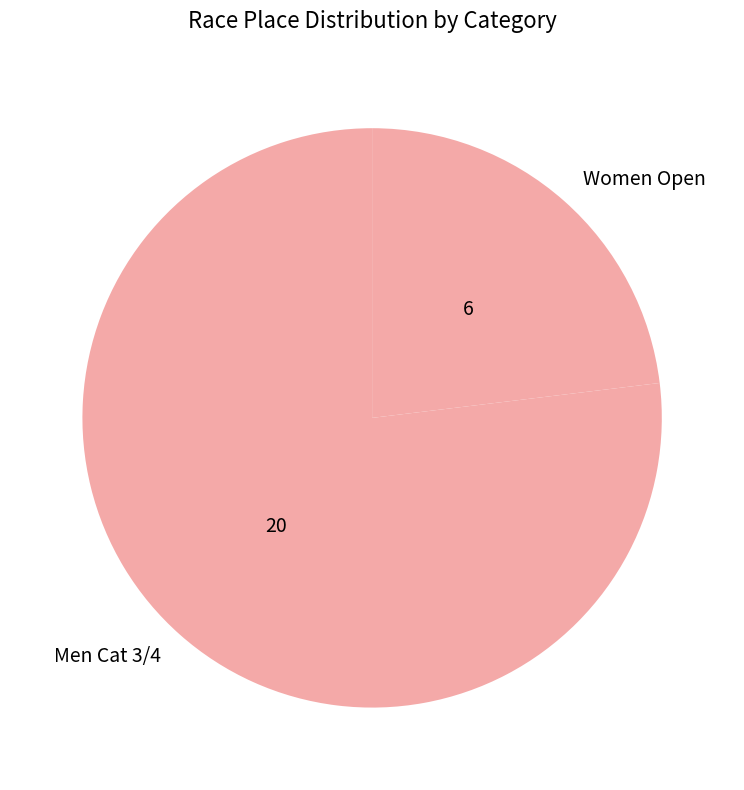

Is the sum of Men Cat 3/4 and Women Open greater than half?

Yes